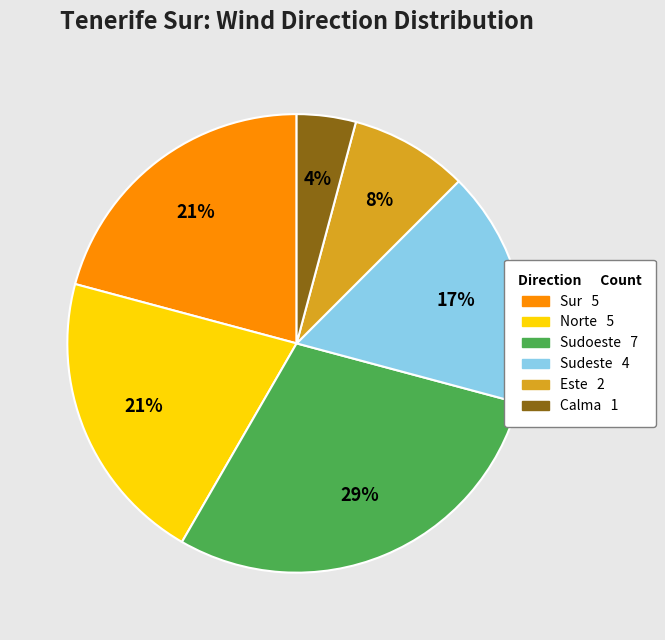

Is it true that Este is 23% of the pie?

False